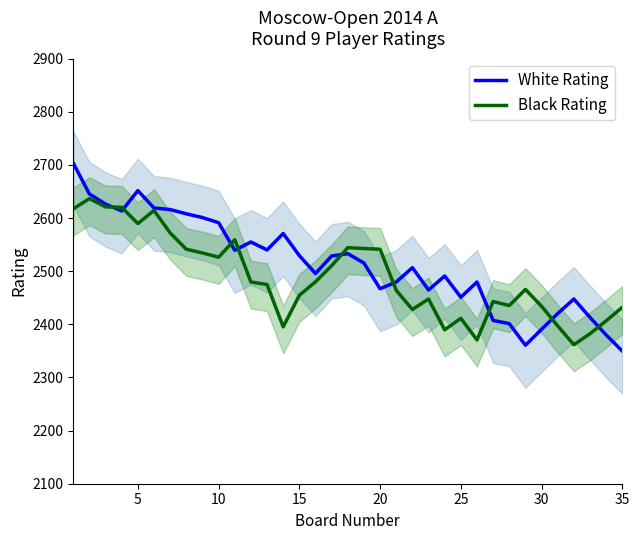

What is the lowest value of the White Rating series?

2349.7